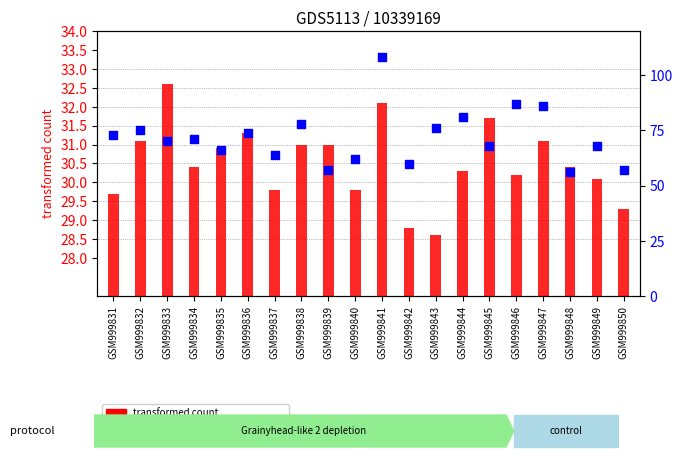

What are all the series names shown in the legend?

transformed count, percentile rank within the sample